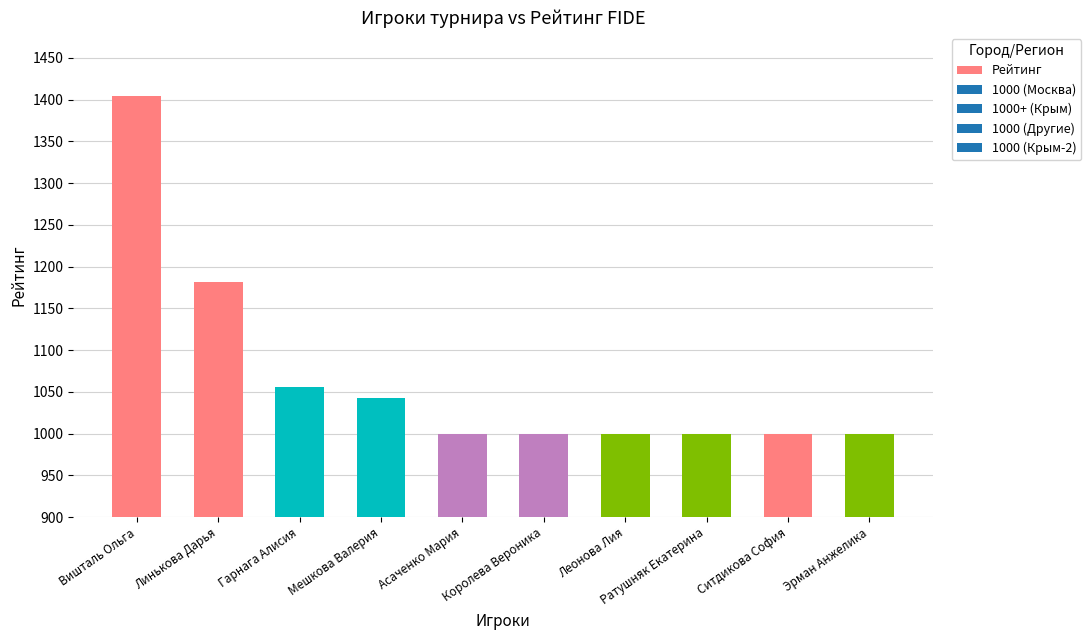

Read the value at Ситдикова София, to the nearest 5.

1000